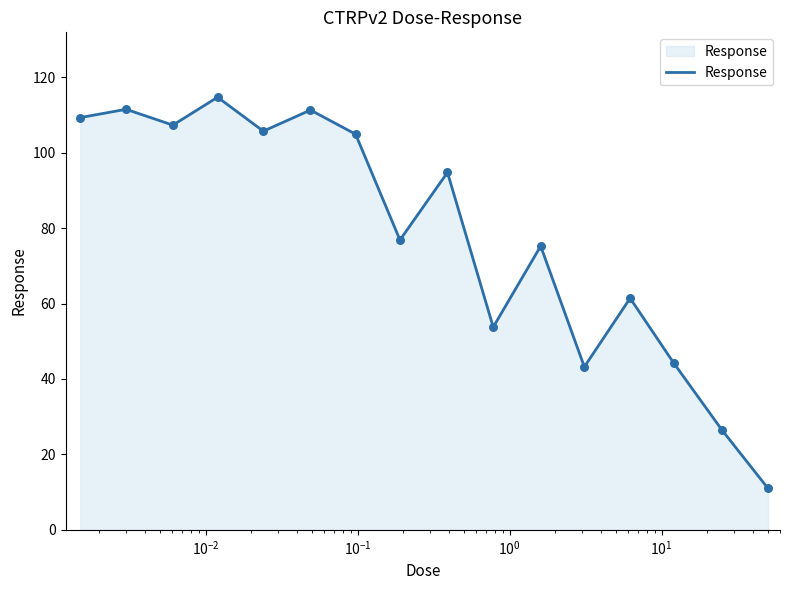

What is the minimum value shown in the chart?

11.0